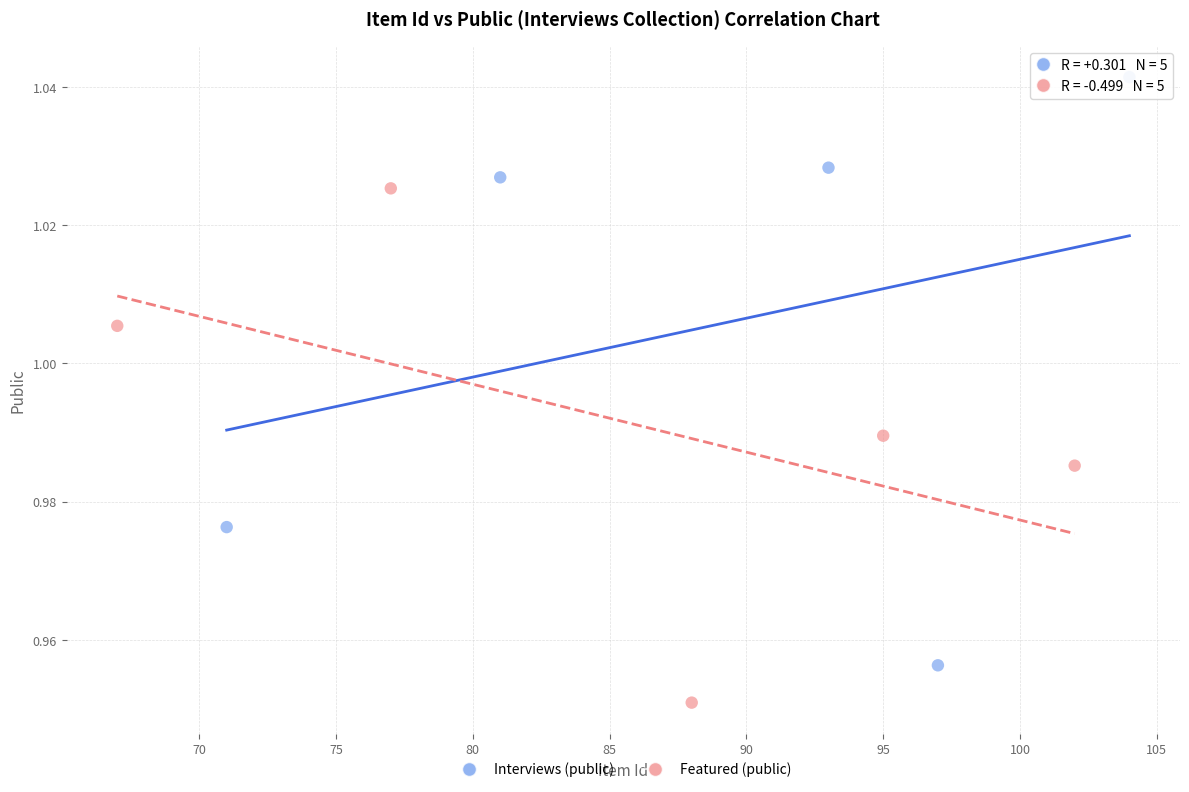

What are all the series names shown in the legend?

Interviews (public), Featured (public)